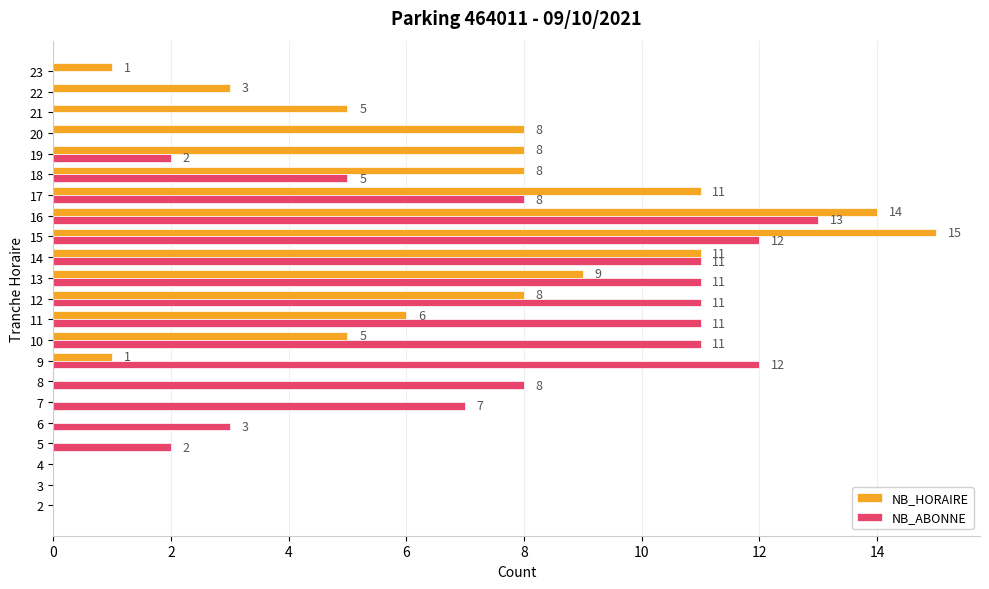

At which label is NB_HORAIRE closest to 7?

11